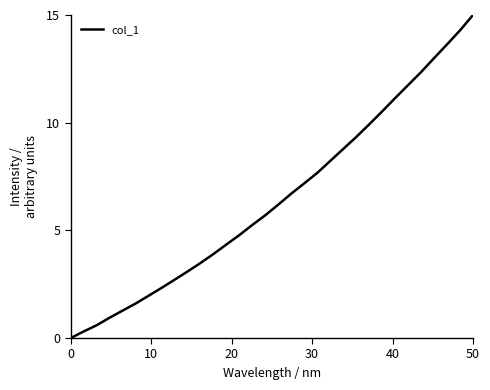

What is the difference between the maximum and minimum values?

15.0